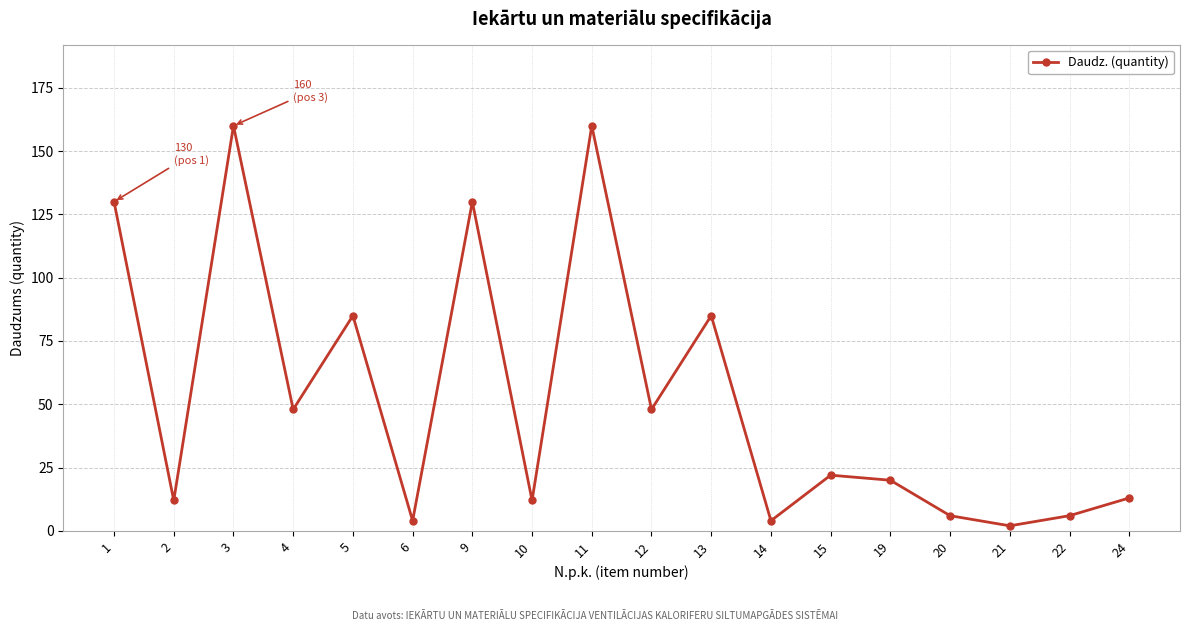

What is the smallest value displayed?

2.0